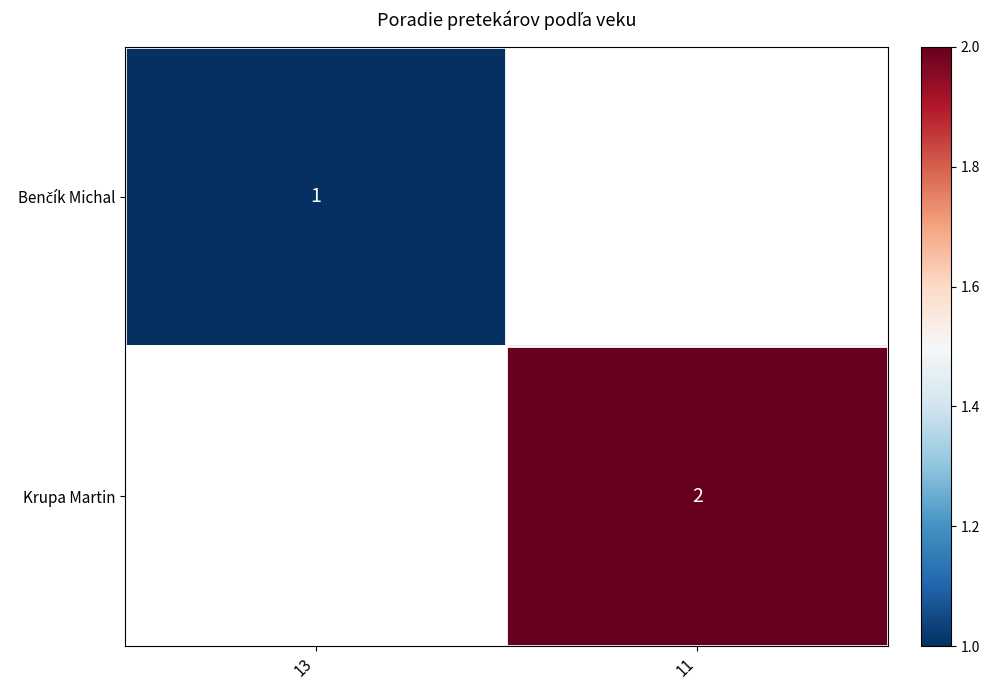

The Krupa Martin series shows 2 at 11. True or false?

True